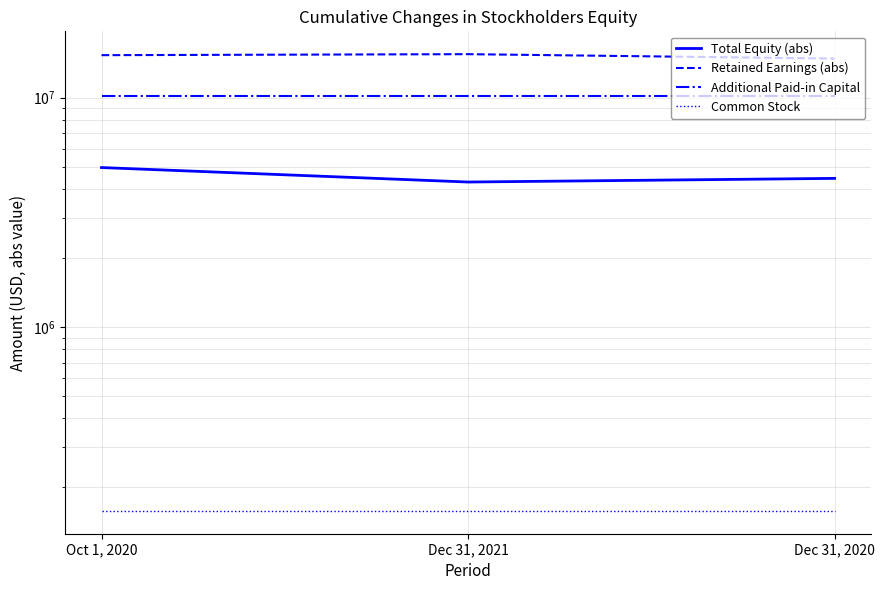

What are all the series names shown in the legend?

Total Equity (abs), Retained Earnings (abs), Additional Paid-in Capital, Common Stock